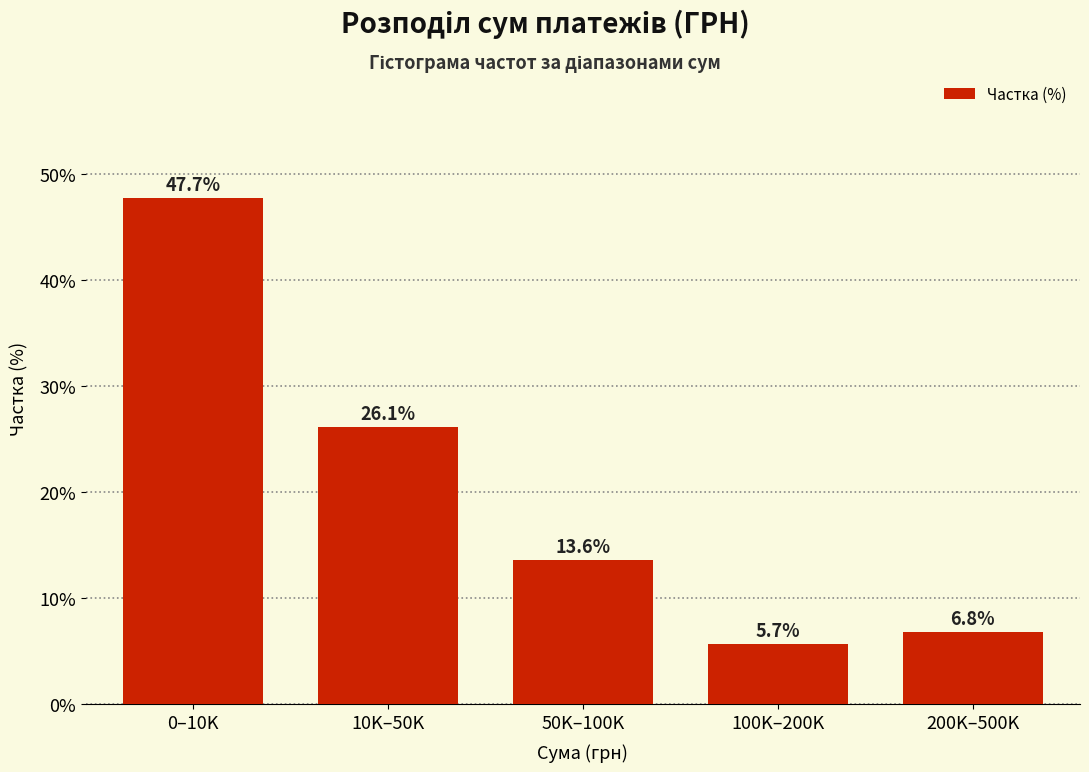

Reading left to right, extract all data points from this chart.

47.7	26.1	13.6	5.7	6.8